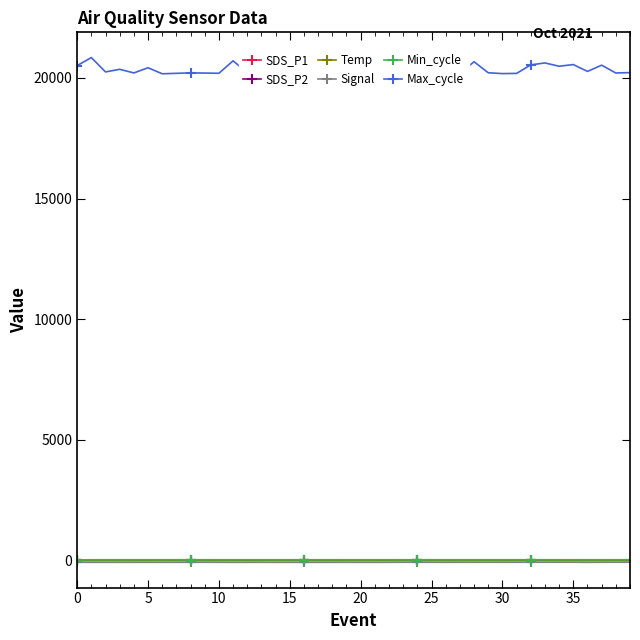

What are all the series names shown in the legend?

SDS_P1, SDS_P2, Temp, Signal, Min_cycle, Max_cycle